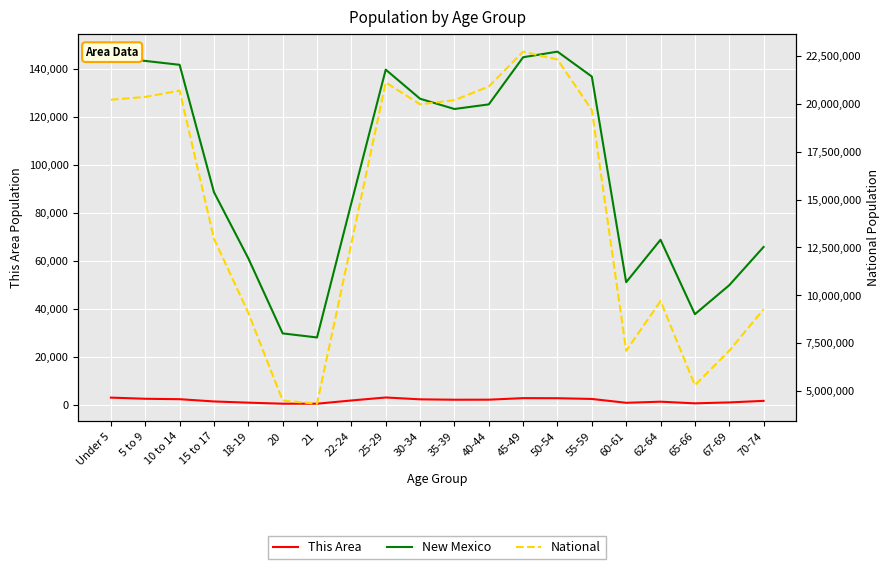

True or false: This Area and National intersect in this chart.

False